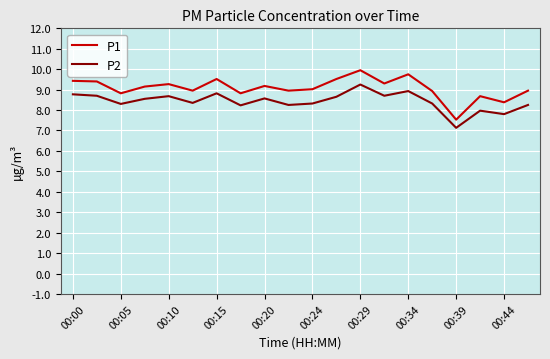

True or false: P1 and P2 cross at least once.

False